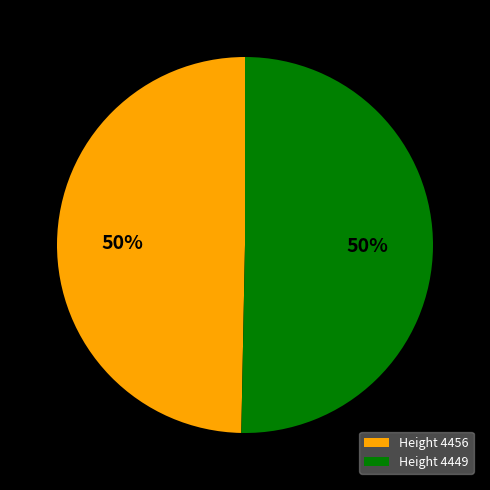

To the nearest percent, what is the combined percentage of Height 4456 and Height 4449?

100%